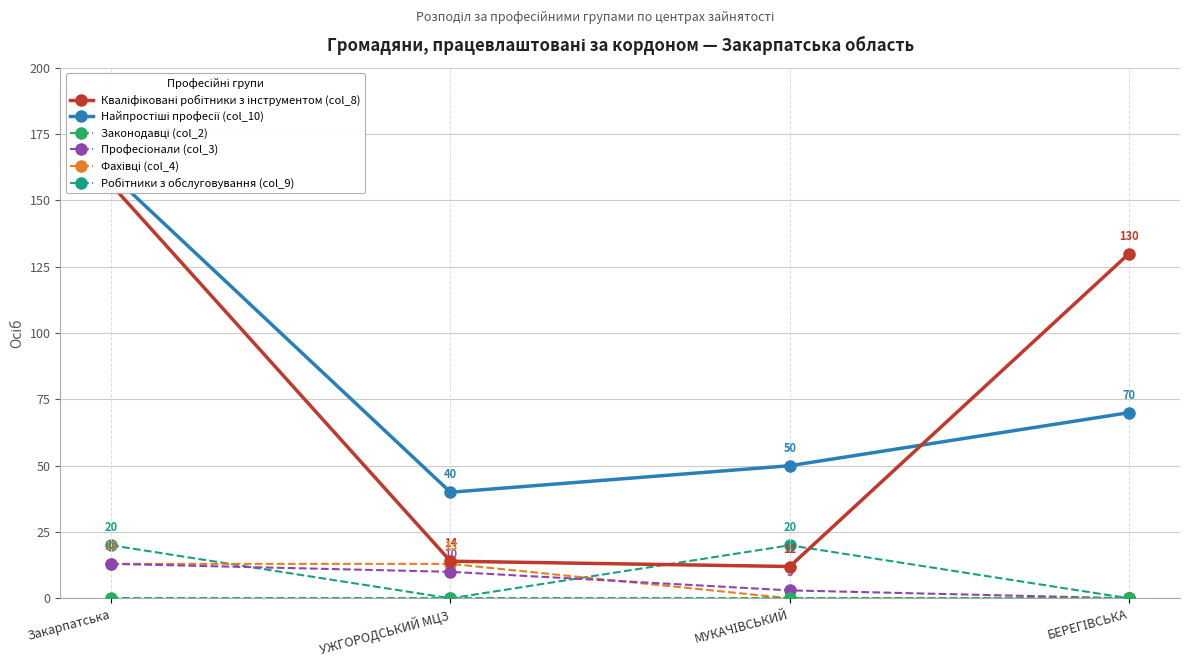

Is the value of Кваліфіковані робітники з інструментом (col_8) at МУКАЧІВСЬКИЙ greater than the value of Законодавці (col_2) at УЖГОРОДСЬКИЙ МЦЗ?

Yes